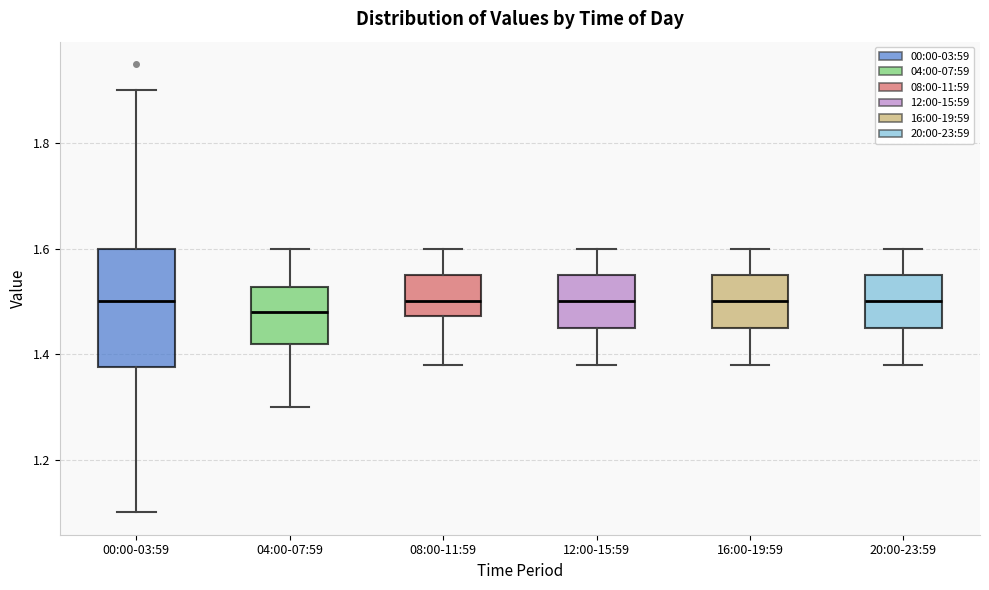

Reading left to right, read every box against the y-axis: the position of its median line, the range the box covers, and the ends of its whiskers. The values are not printed on the chart, so give them approximately, as read against the axis.

00:00-03:59: median 1.50, box 1.38 to 1.60, whiskers 1.10 to 1.90
04:00-07:59: median 1.48, box 1.42 to 1.52, whiskers 1.30 to 1.60
08:00-11:59: median 1.50, box 1.48 to 1.56, whiskers 1.38 to 1.60
12:00-15:59: median 1.50, box 1.46 to 1.56, whiskers 1.38 to 1.60
16:00-19:59: median 1.50, box 1.46 to 1.56, whiskers 1.38 to 1.60
20:00-23:59: median 1.50, box 1.46 to 1.56, whiskers 1.38 to 1.60